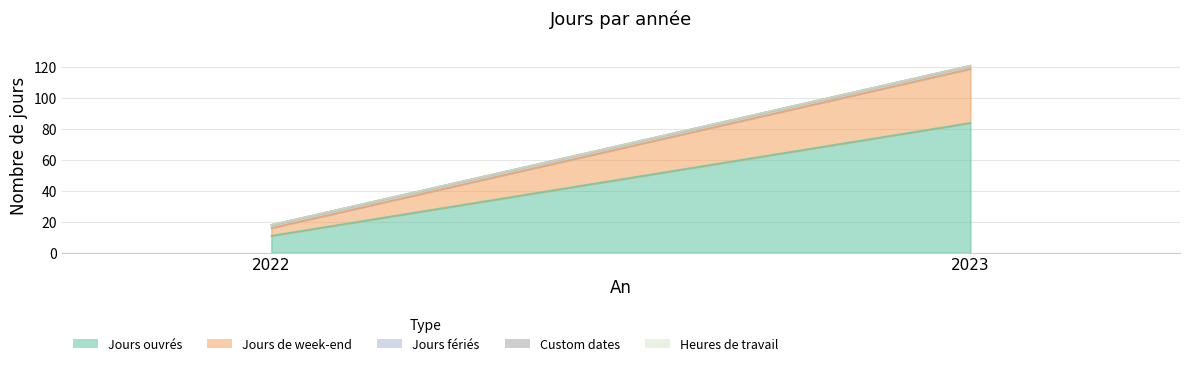

What is the average value of the Jours de week-end series?

20